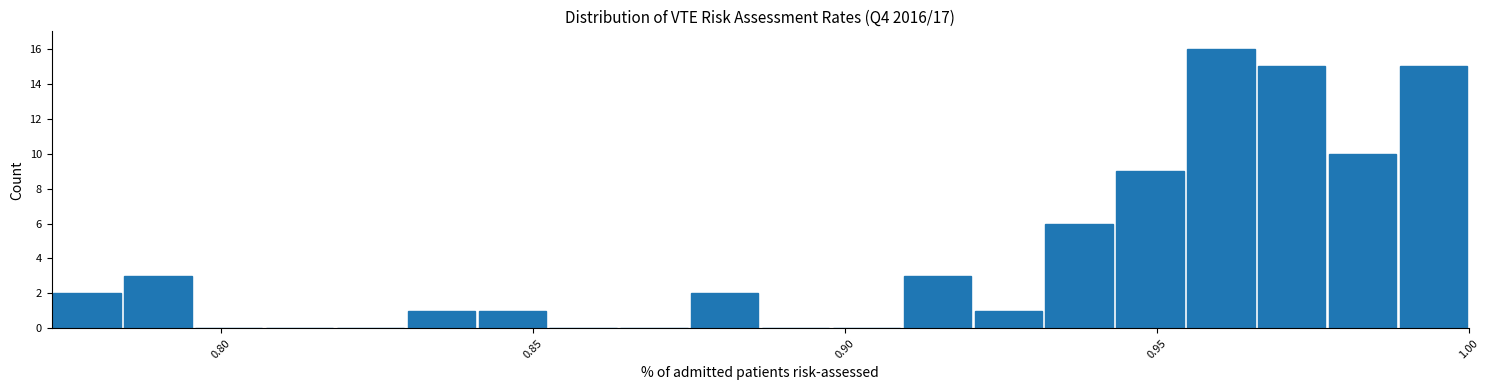

Around what value on the x-axis is the tallest bar? Give the approximate position of its centre, as read against the axis.

0.960